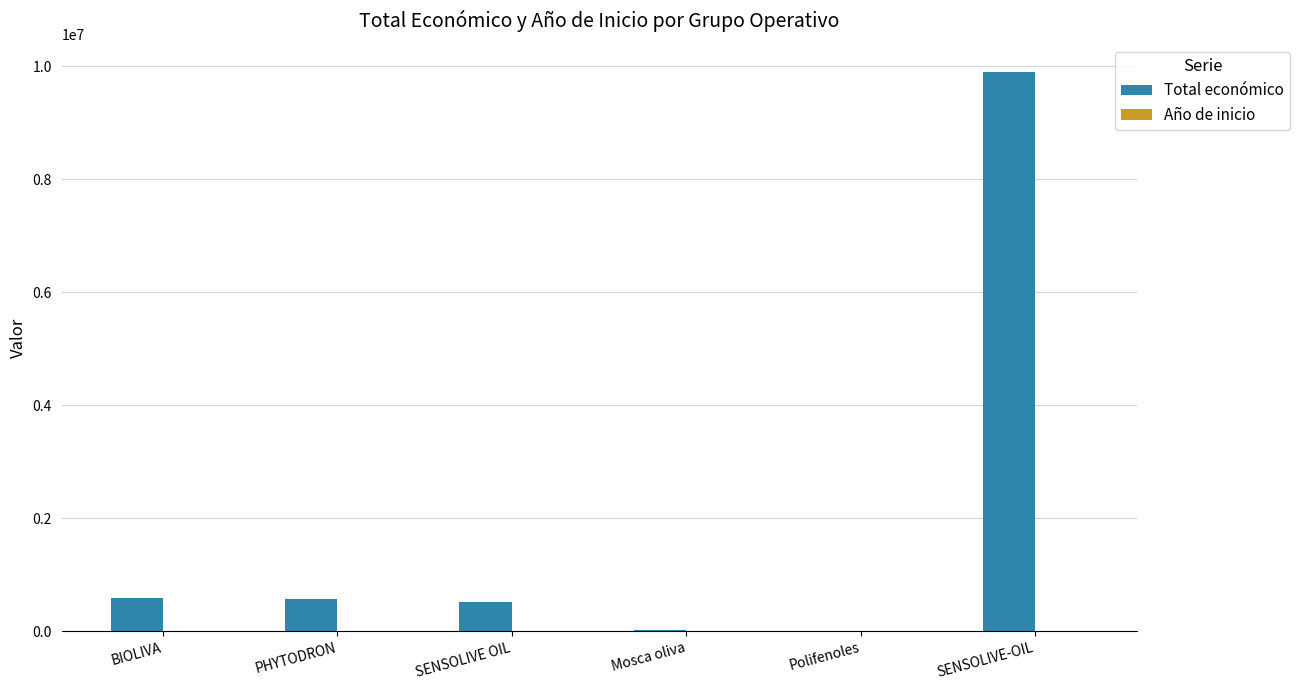

Which category has the highest value in the Total económico series?

SENSOLIVE-OIL